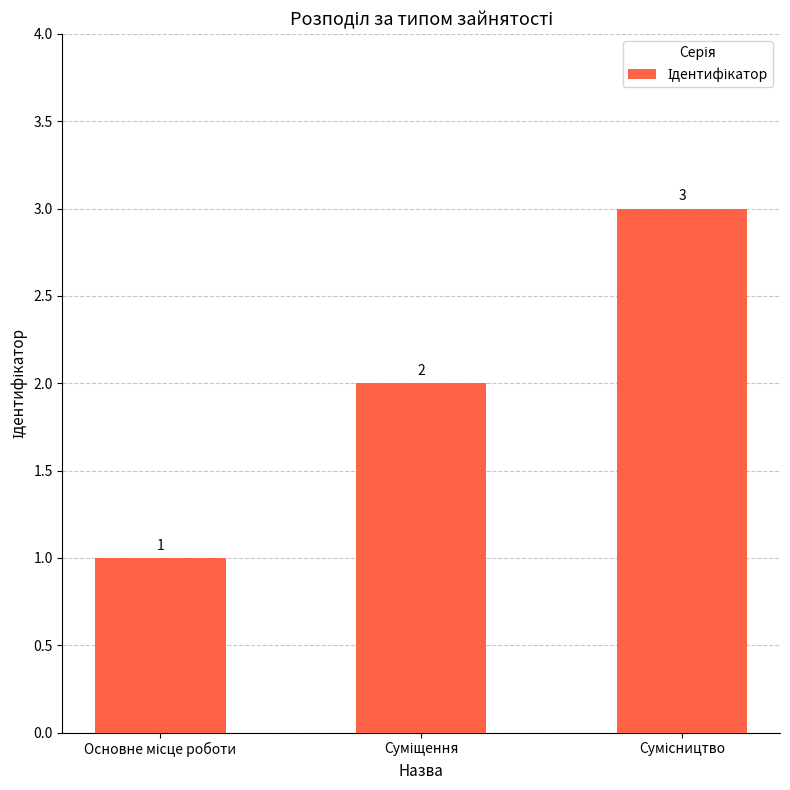

How many values are between 1 and 3?

3